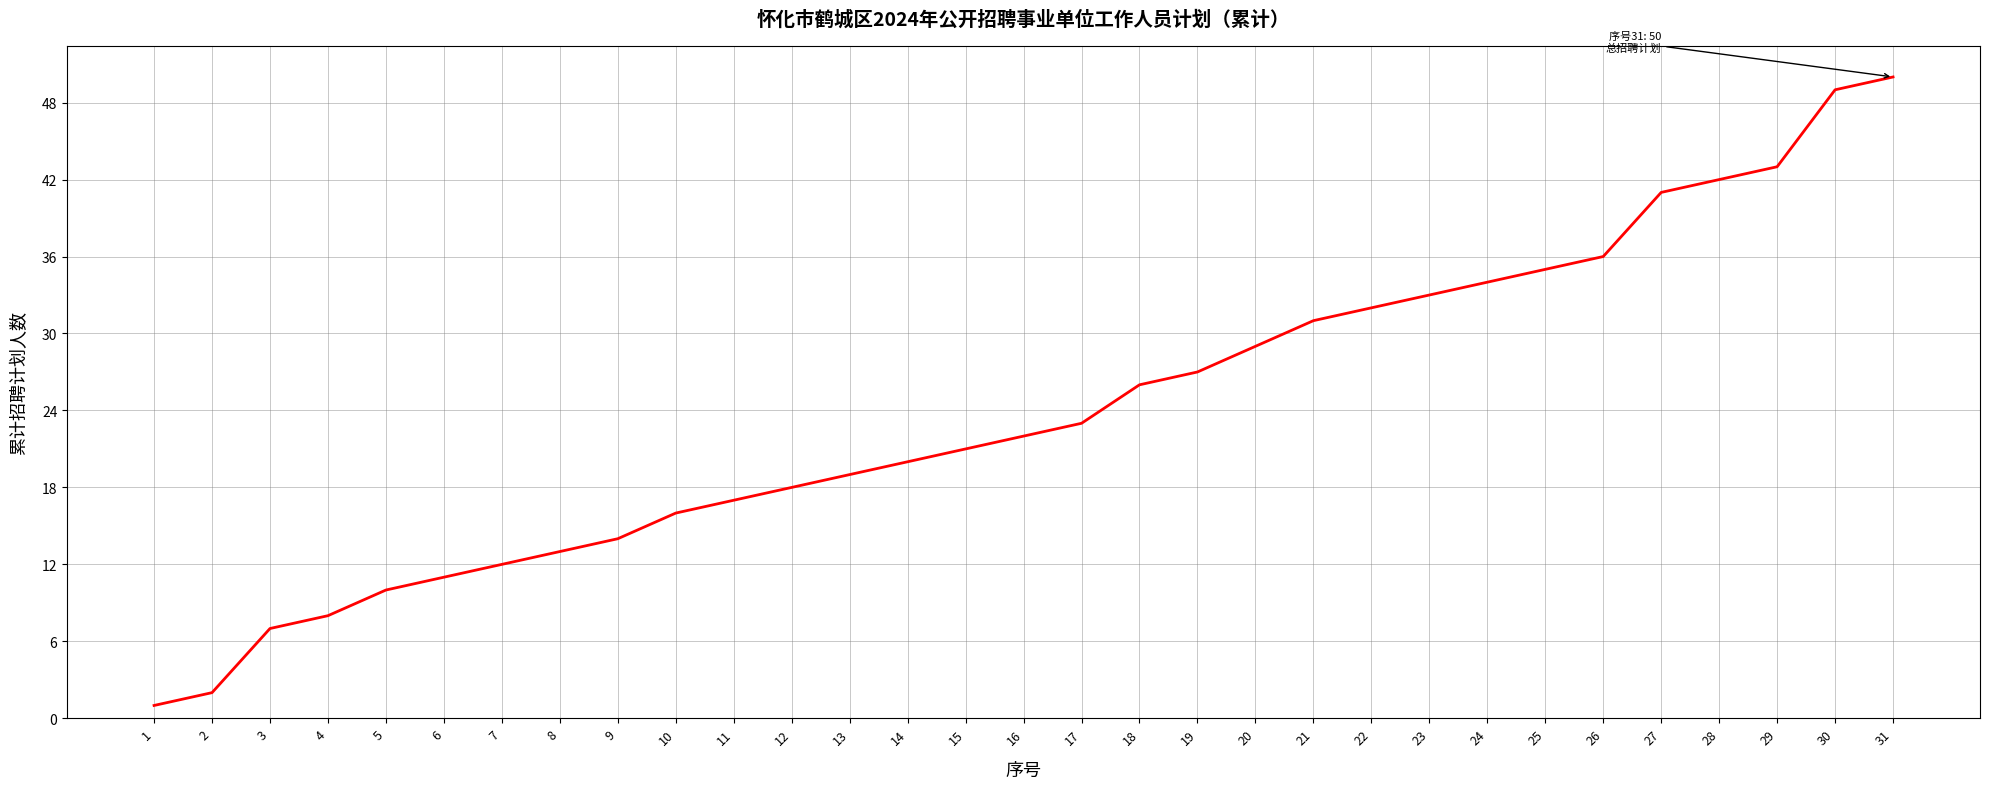

How many series are shown in this chart?

1